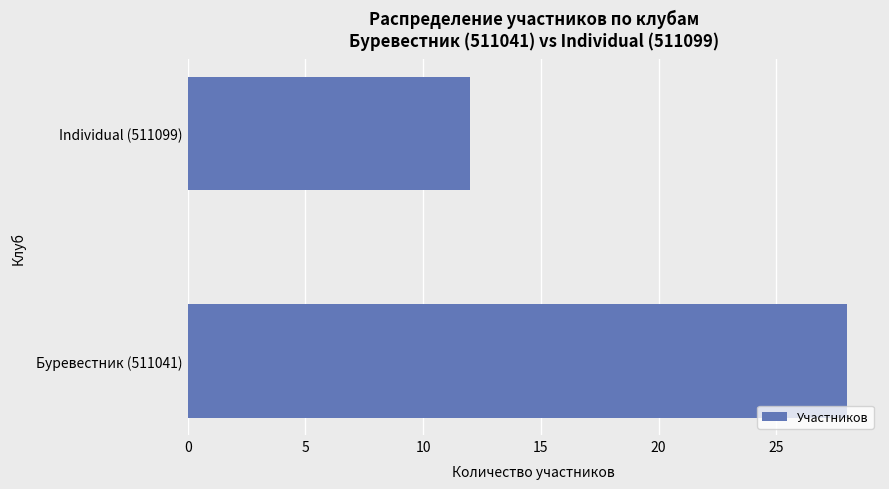

At which category does the chart reach its minimum across all series?

Individual (511099)